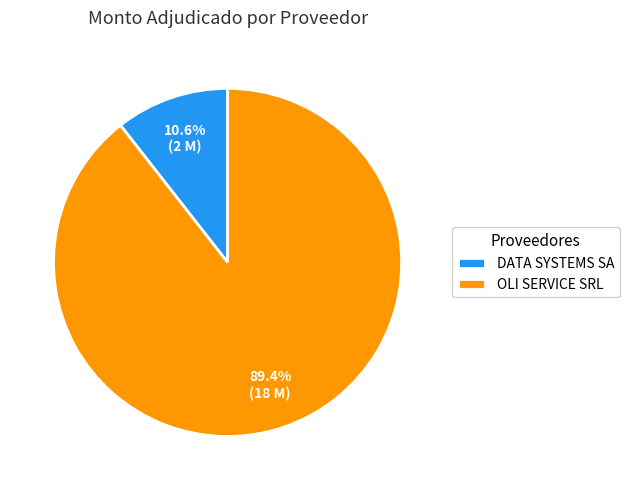

The OLI SERVICE SRL slice represents 89% of the pie. True or false?

True